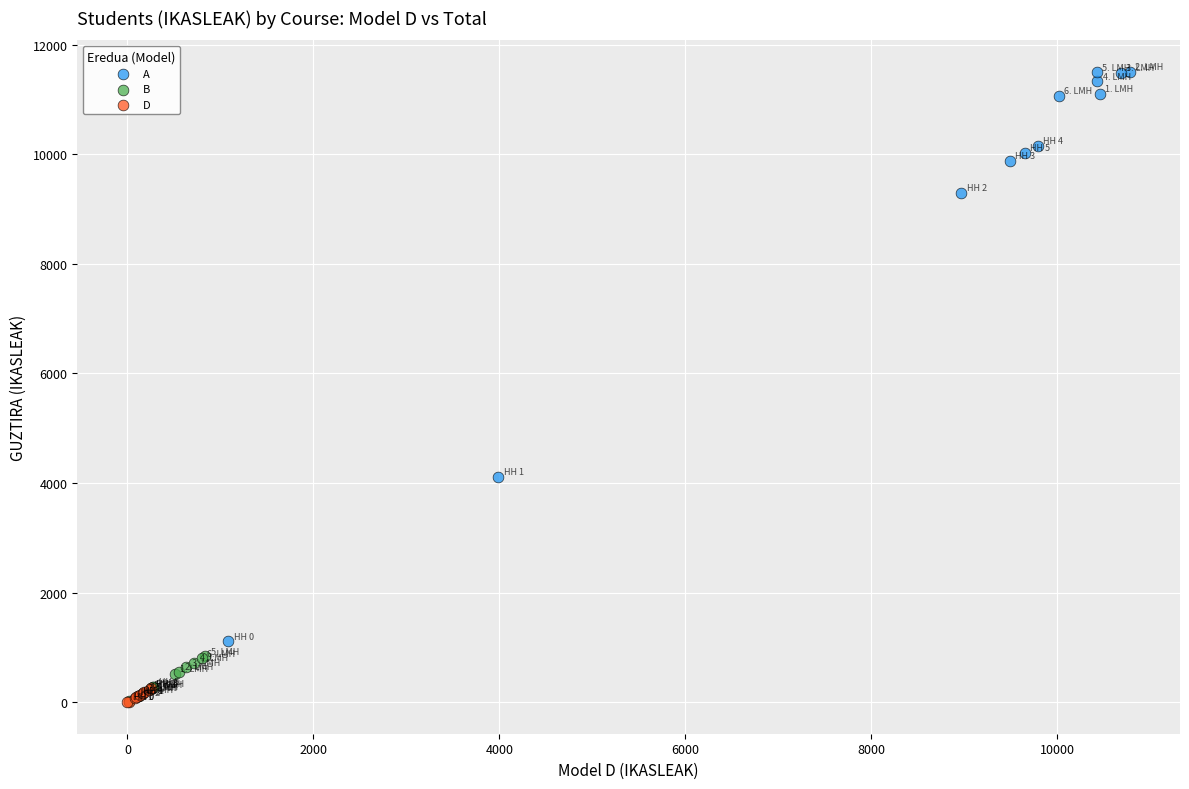

Which series has the widest spread of Y values?

A